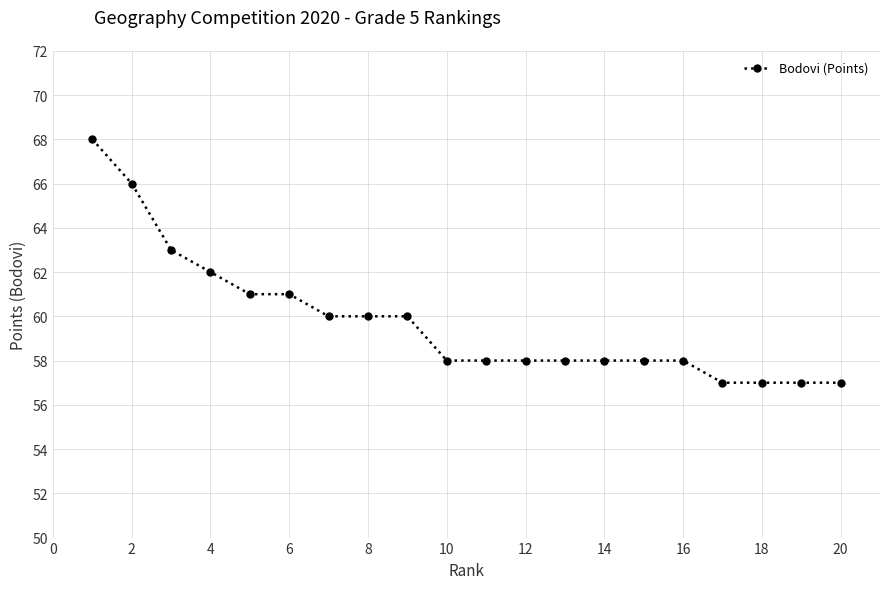

Reading left to right, what are all the values shown in this chart?

68	66	63	62	61	61	60	60	60	58	58	58	58	58	58	58	57	57	57	57